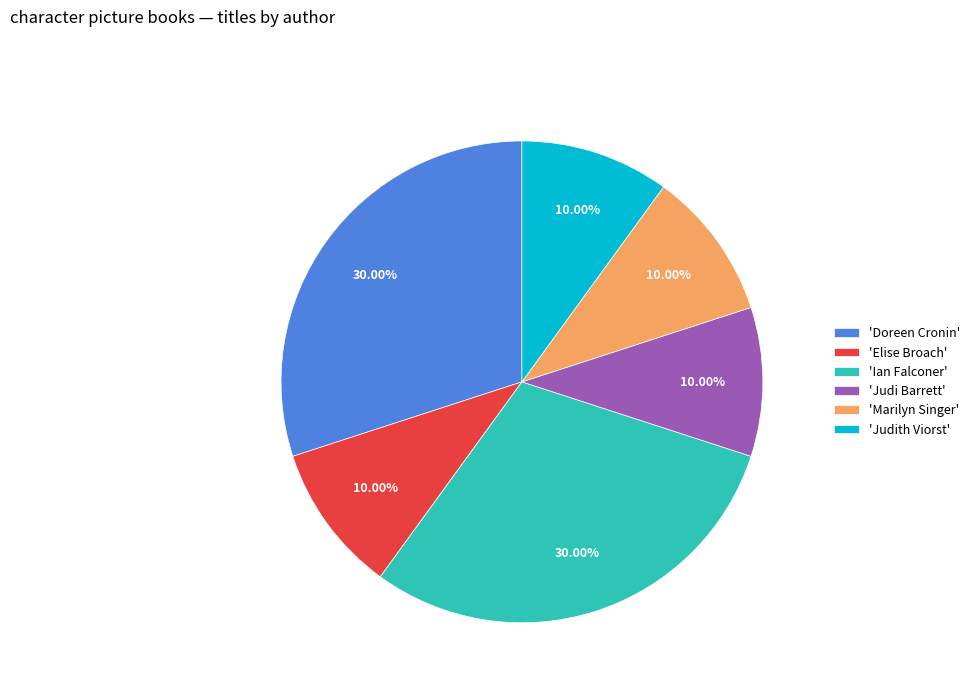

How many segments does this pie chart have?

6